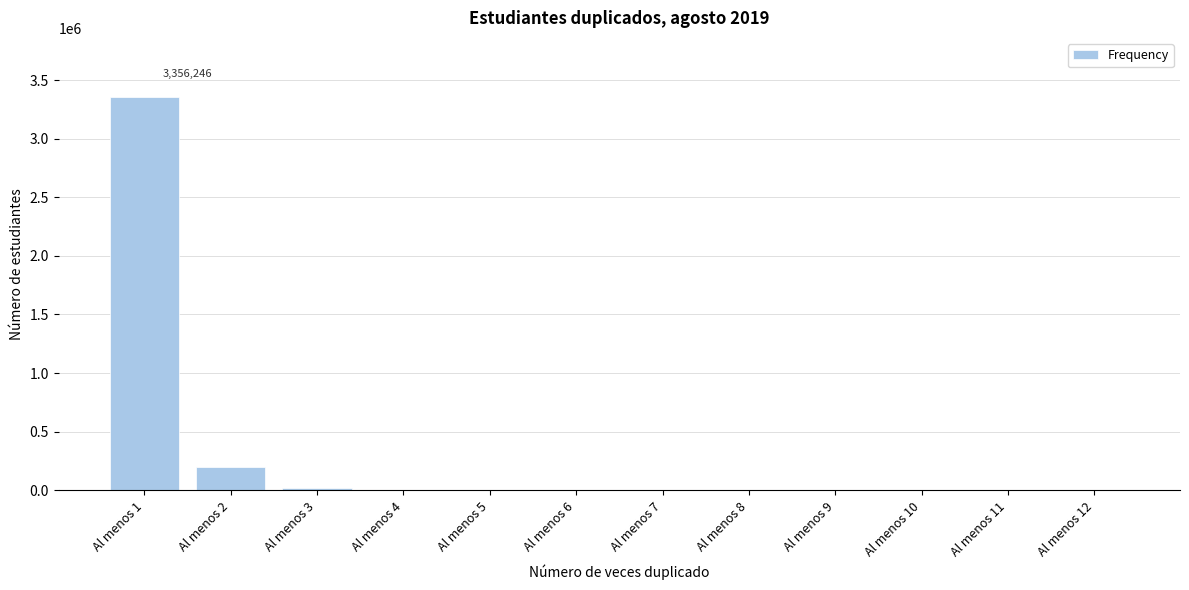

What is the sum of all values?

3573123